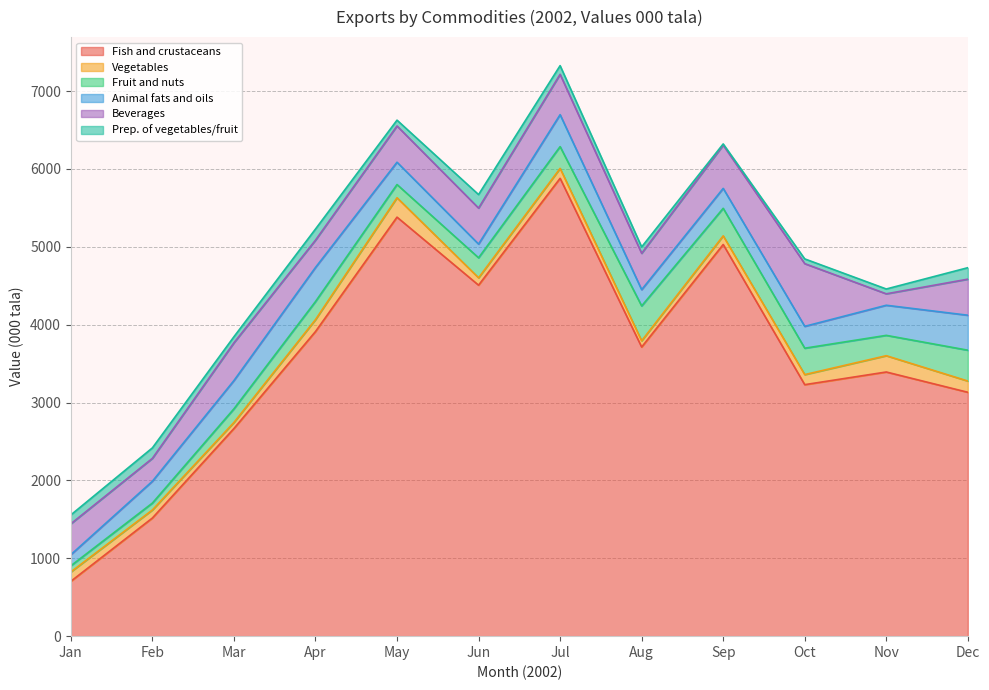

Reading left to right, list all the values displayed in this chart.

Fish and crustaceans: Jan=704.4	Feb=1517.1	Mar=2666.0	Apr=3911.2	May=5380.3	Jun=4506.8	Jul=5879.1	Aug=3712.3	Sep=5029.1	Oct=3229.4	Nov=3391.9	Dec=3131.4
Vegetables: Jan=120.4	Feb=103.3	Mar=77.9	Apr=152.9	May=249.2	Jun=94.7	Jul=127.3	Aug=80.3	Sep=110.9	Oct=129.1	Nov=209.2	Dec=144.4
Fruit and nuts: Jan=78.6	Feb=88.4	Mar=175.0	Apr=232.1	May=169.6	Jun=256.8	Jul=279.6	Aug=447.6	Sep=353.8	Oct=339.0	Nov=261.2	Dec=396.1
Animal fats and oils: Jan=142.8	Feb=280.3	Mar=363.1	Apr=437.9	May=286.4	Jun=176.1	Jul=410.1	Aug=209.1	Sep=255.7	Oct=280.7	Nov=386.5	Dec=449.0
Beverages: Jan=396.5	Feb=294.0	Mar=484.8	Apr=350.4	May=465.5	Jun=462.1	Jul=518.0	Aug=466.5	Sep=555.2	Oct=805.2	Nov=146.9	Dec=463.0
Prep. of vegetables/fruit: Jan=113.8	Feb=134.4	Mar=77.8	Apr=142.7	May=74.6	Jun=173.5	Jul=111.6	Aug=81.8	Sep=15.6	Oct=60.9	Nov=61.9	Dec=147.2